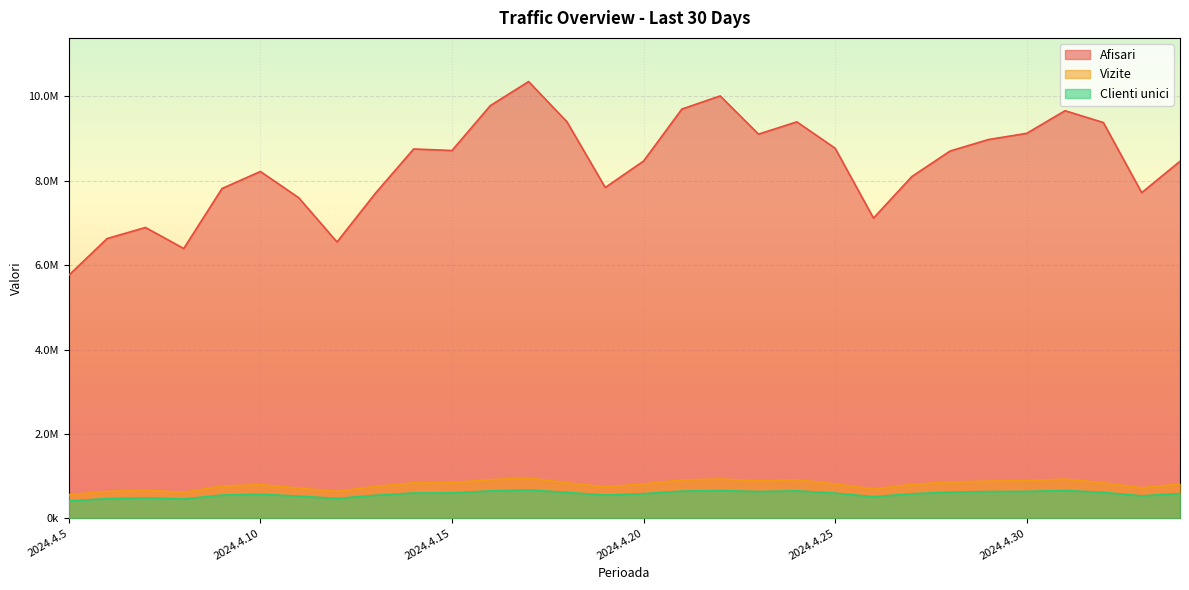

What is the difference between the highest and lowest values at 2024.4.17?

9683331